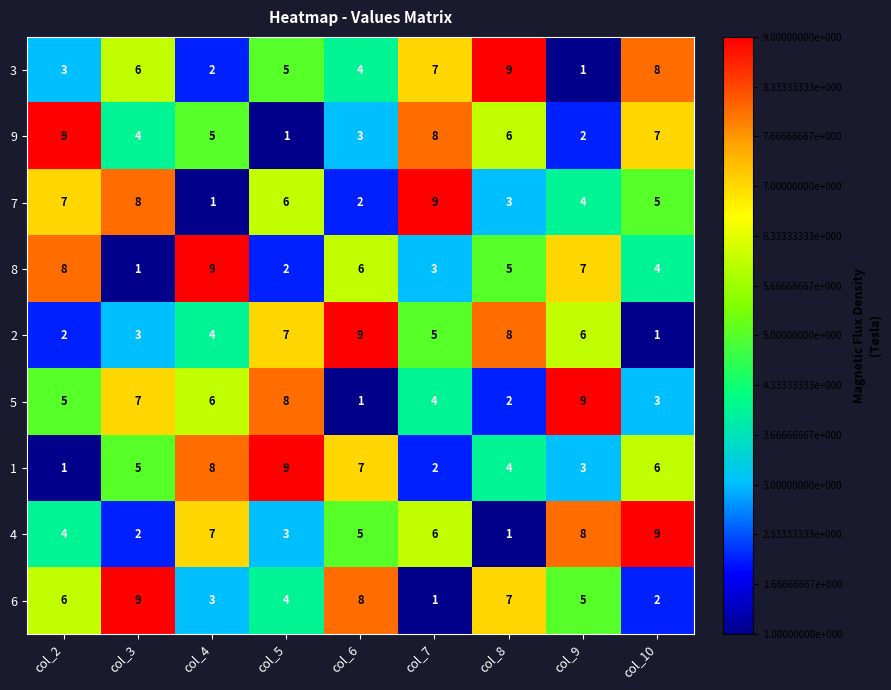

List the labels in order of 6 value, smallest first.

col_7, col_10, col_4, col_5, col_9, col_2, col_8, col_6, col_3